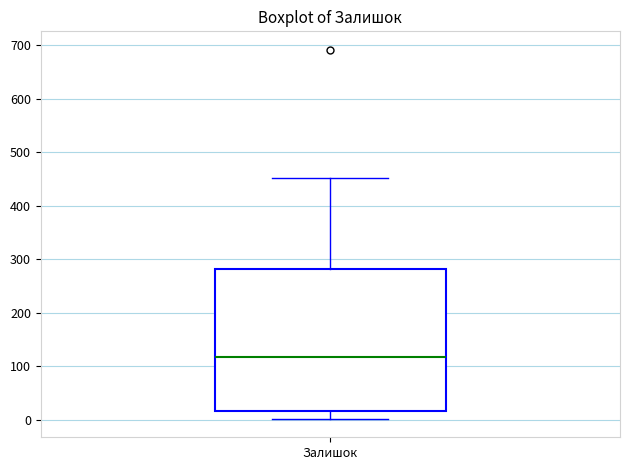

Where does the upper whisker of the box for Залишок end on the y-axis? The values are not printed on the chart, so give them approximately, as read against the axis.

450